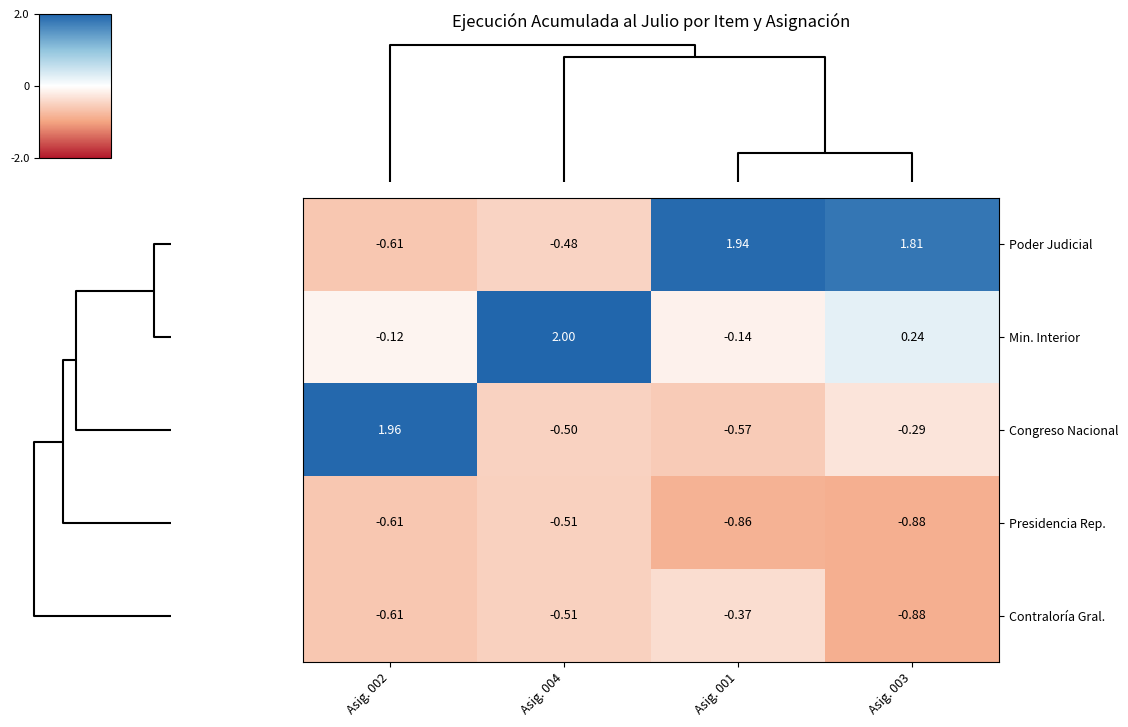

Which series has the largest range (max minus min)?

Poder Judicial